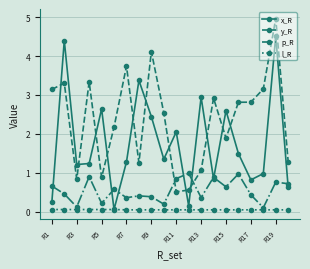

What is the value of the x_R point at the 3rd from the left?

1.2